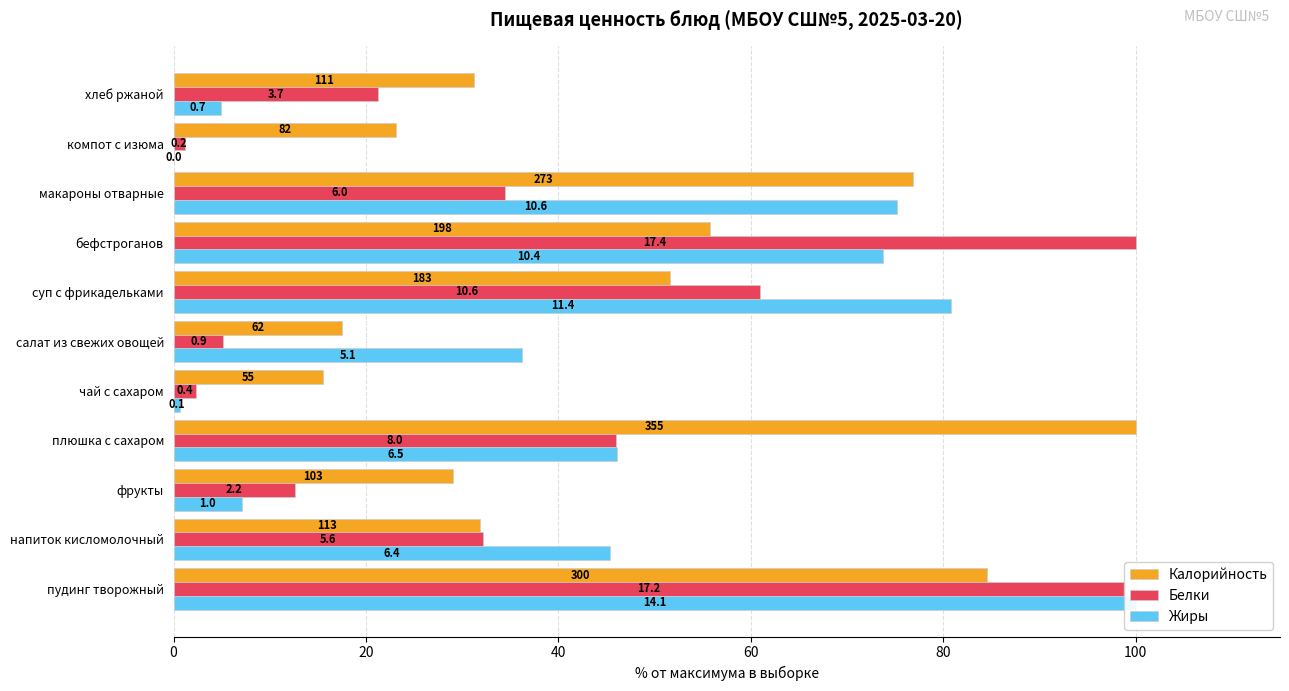

What are all the series names shown in the legend?

Калорийность, Белки, Жиры